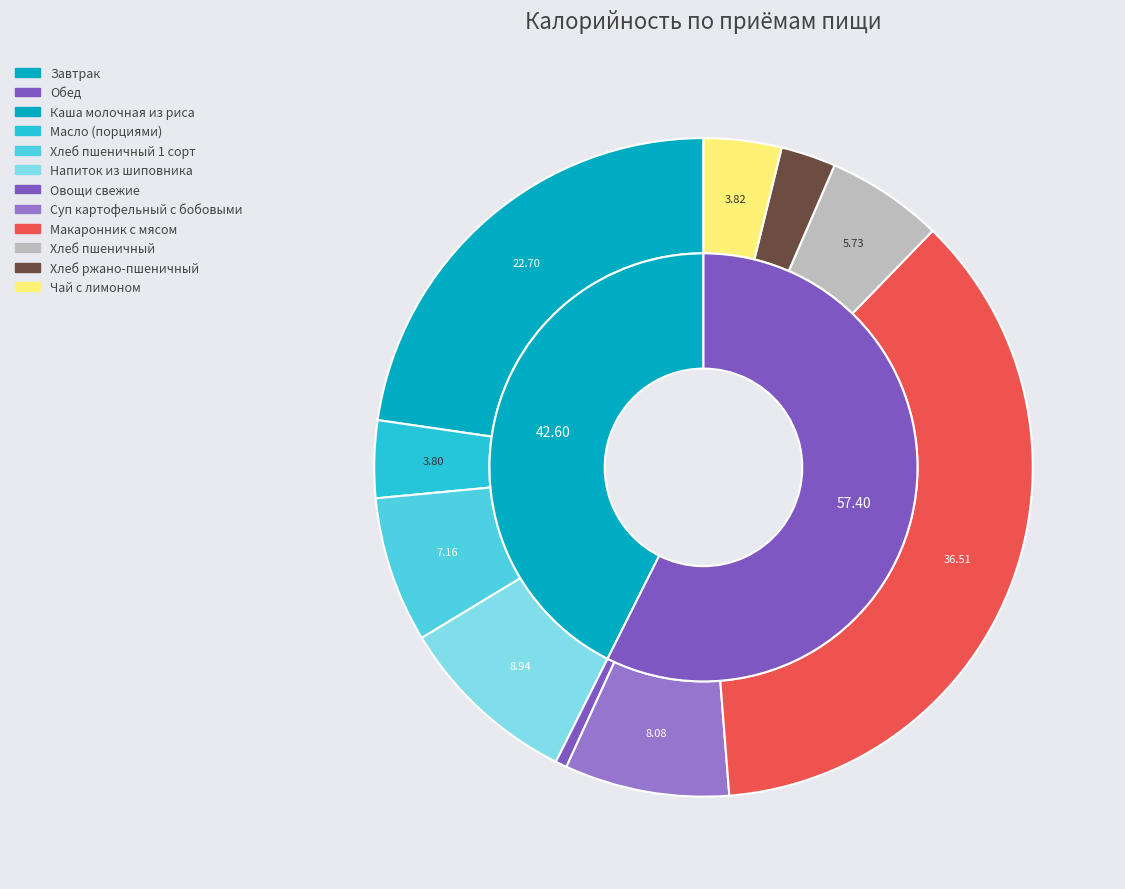

Count the number of slices in the pie.

2